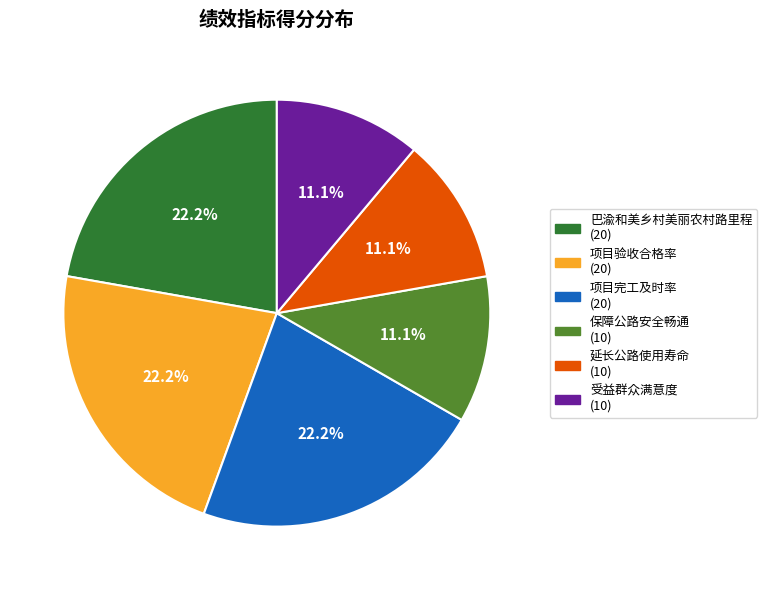

Approximately how many times larger is the value at 项目完工及时率 (20) compared to 项目验收合格率 (20)?

1.0